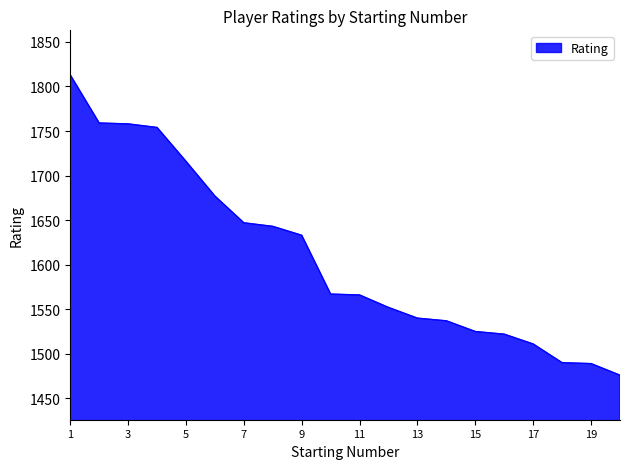

What is the minimum value shown in the chart?

1476